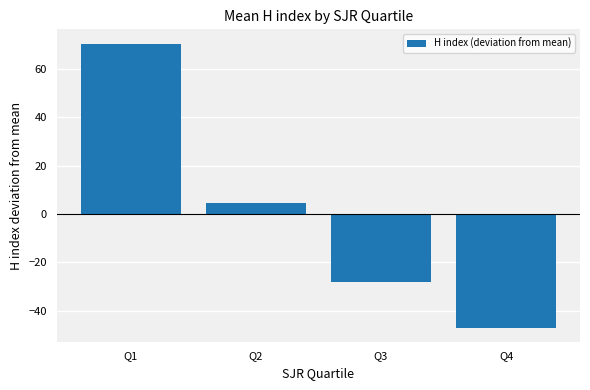

Between Q2 and Q3, which is larger?

Q2